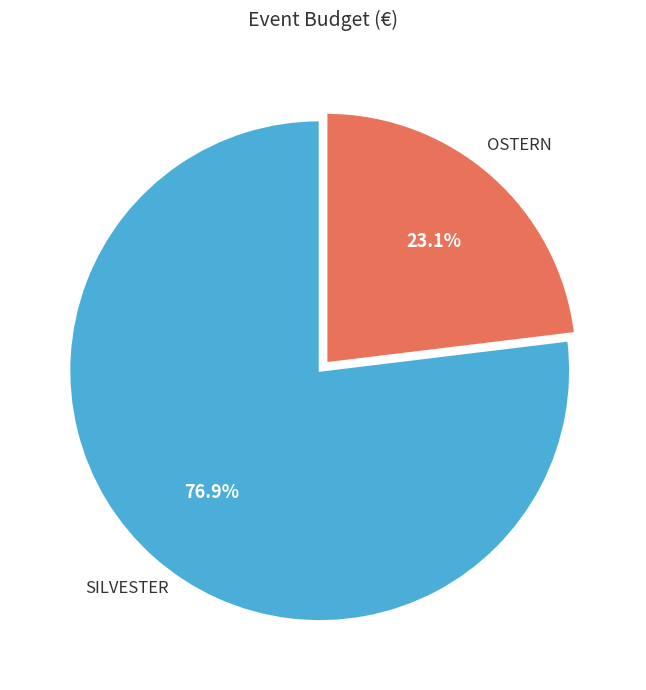

Does any single category account for the majority?

Yes